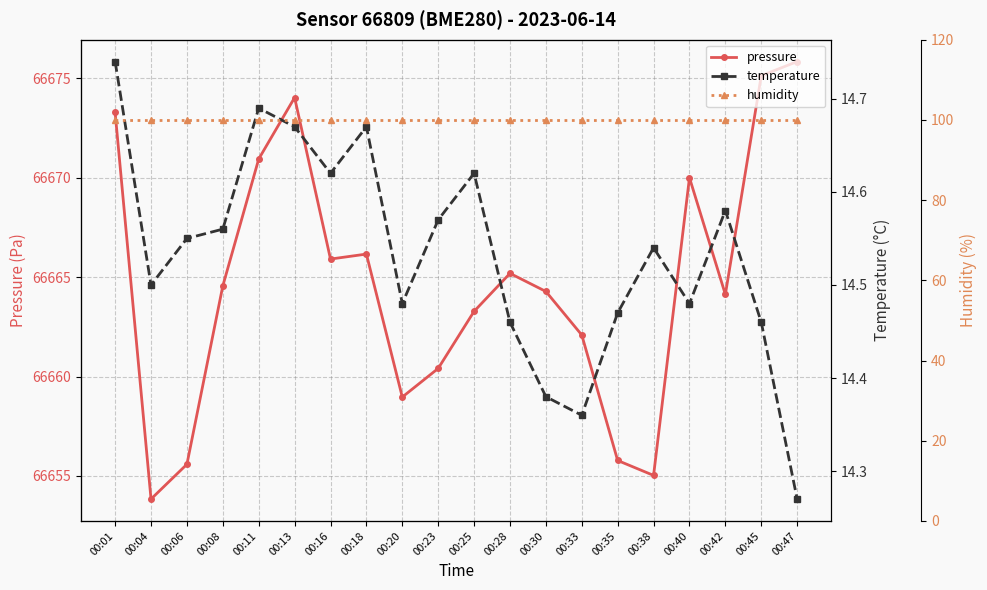

What is the average value of the pressure series?

66664.7